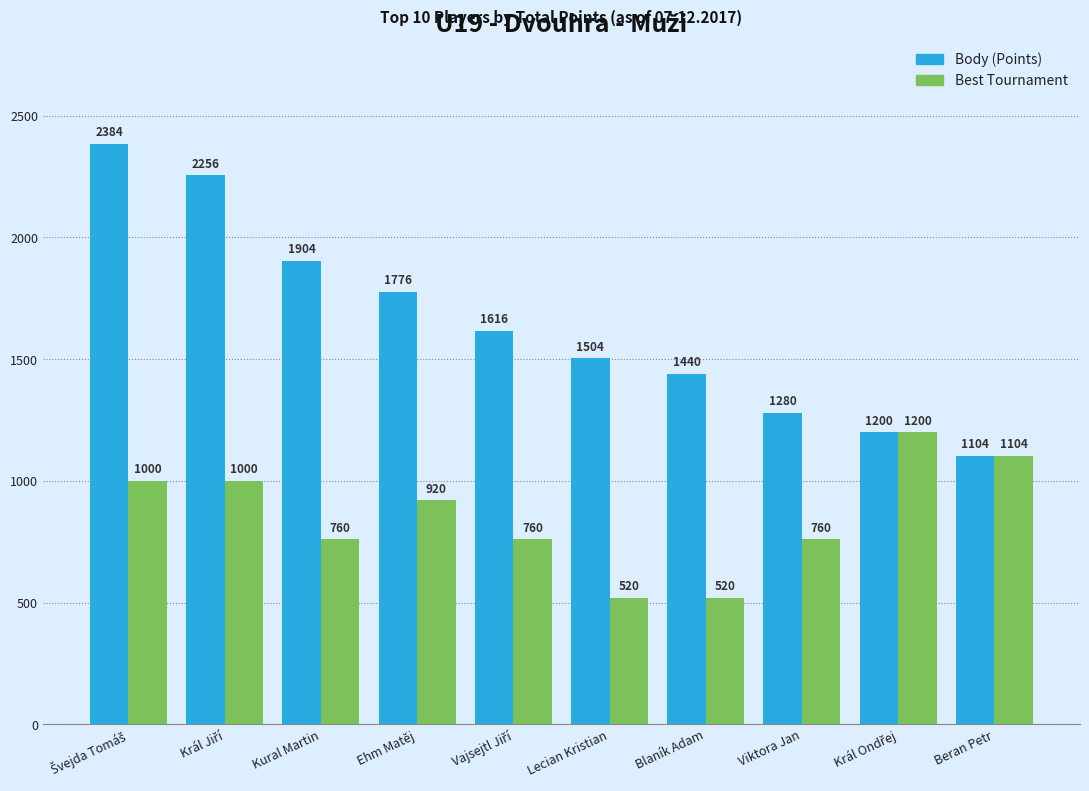

At which label is Best Tournament closest to 860?

Ehm Matěj